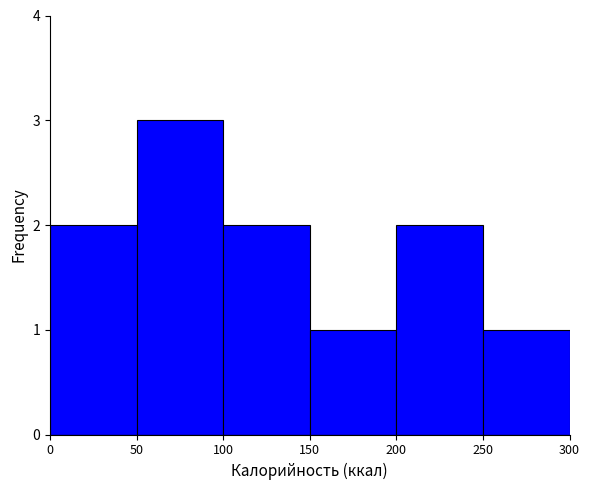

Over which range of the x-axis is the bar tallest?

50 to 100